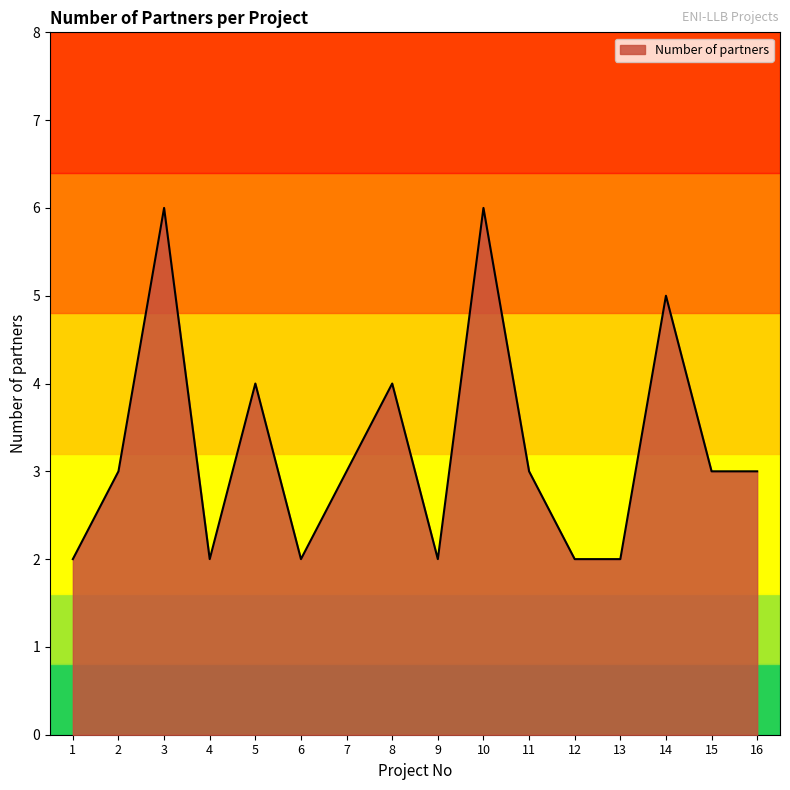

Reading left to right, list all the values displayed in this chart.

1=2	2=3	3=6	4=2	5=4	6=2	7=3	8=4	9=2	10=6	11=3	12=2	13=2	14=5	15=3	16=3